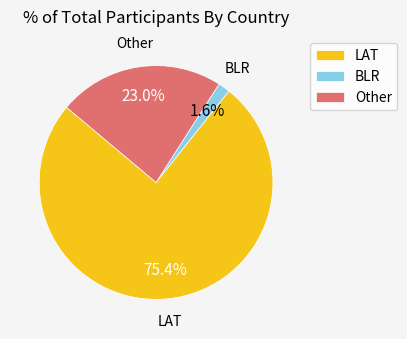

The LAT slice represents 75% of the pie. True or false?

True